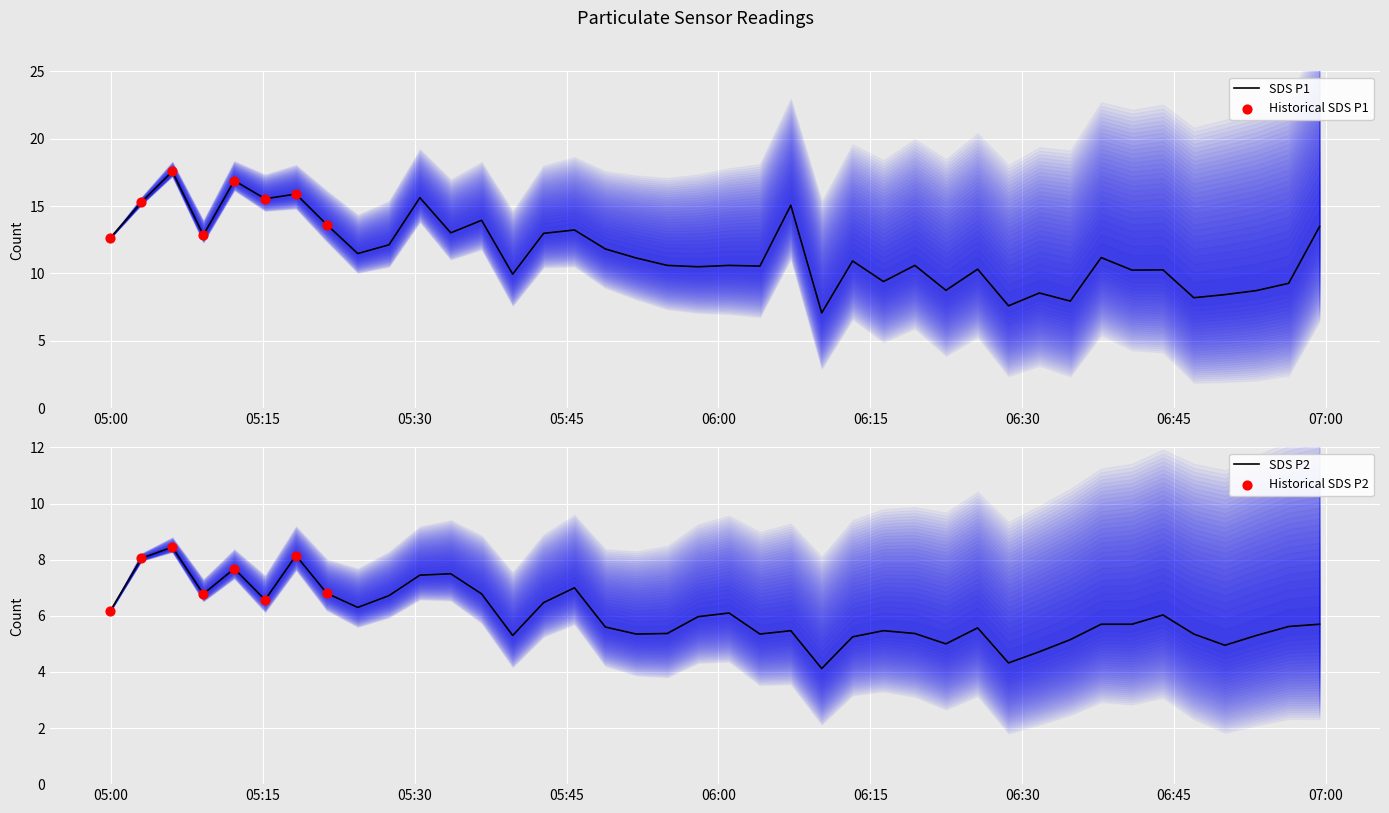

At how many categories does at least one series exceed 6?

40